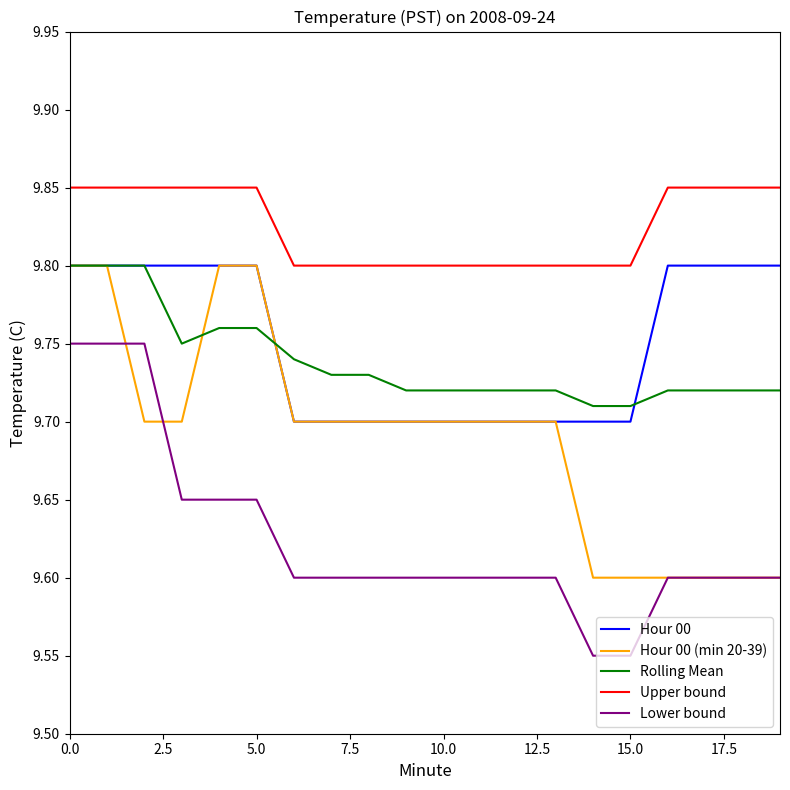

True or false: Upper bound and Rolling Mean intersect in this chart.

False